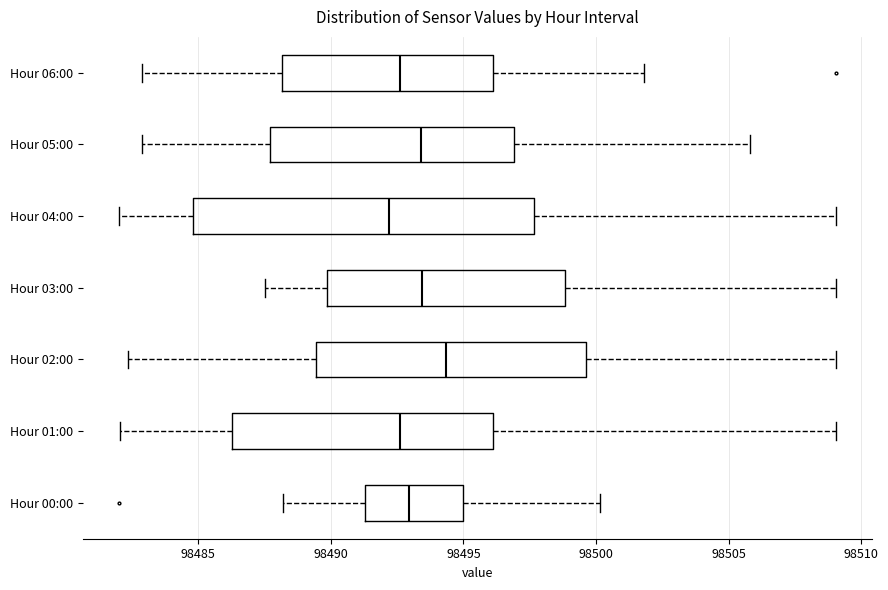

Which box has the furthest to the right median line?

Hour 02:00